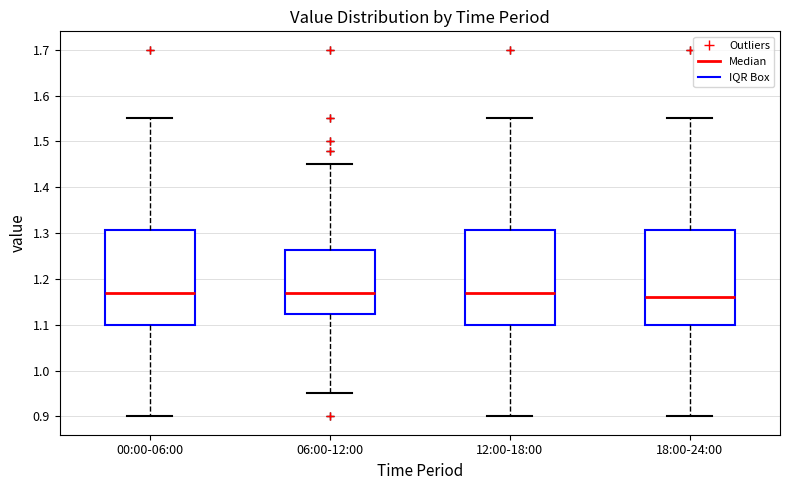

Where is the lower edge of the box for 06:00-12:00 on the y-axis? The values are not printed on the chart, so give them approximately, as read against the axis.

1.12